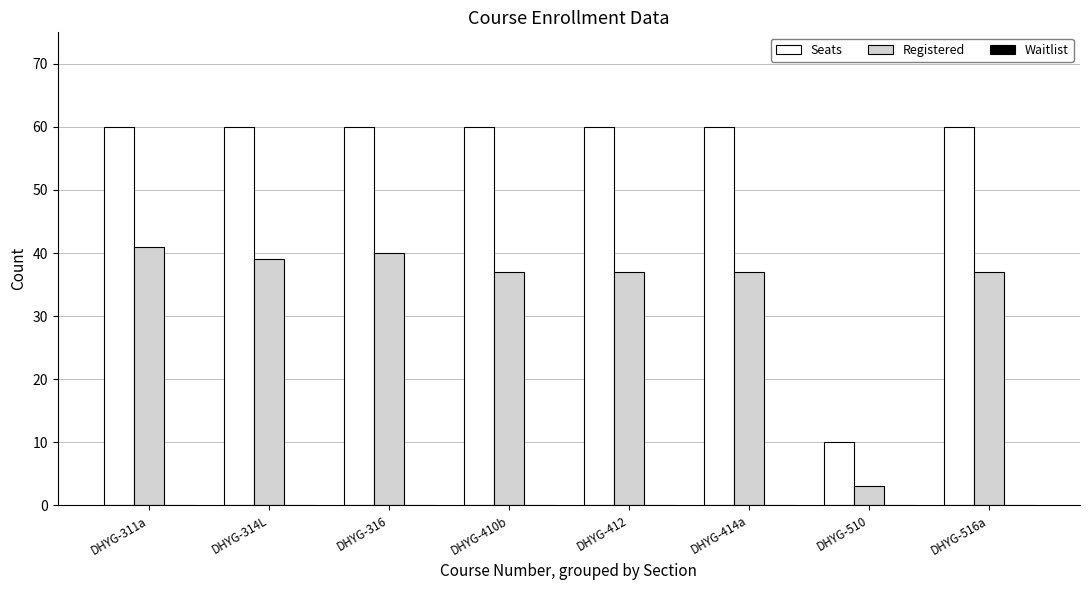

The value of Registered at DHYG-412 is 37. True or false?

True